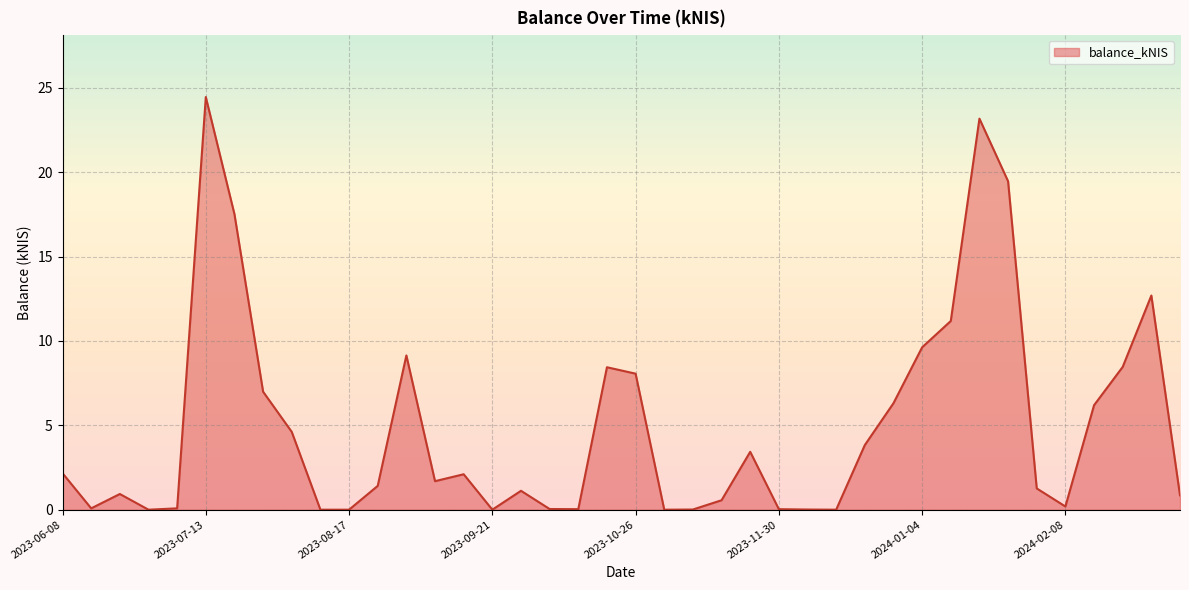

What is the average value?

4.9